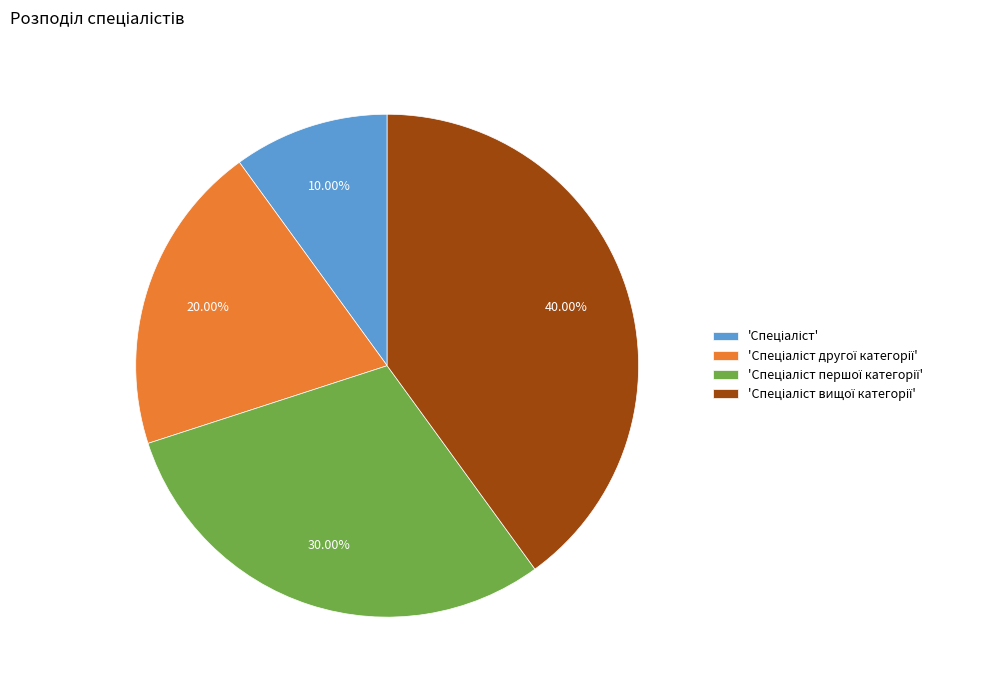

Is there a majority slice in this chart?

No